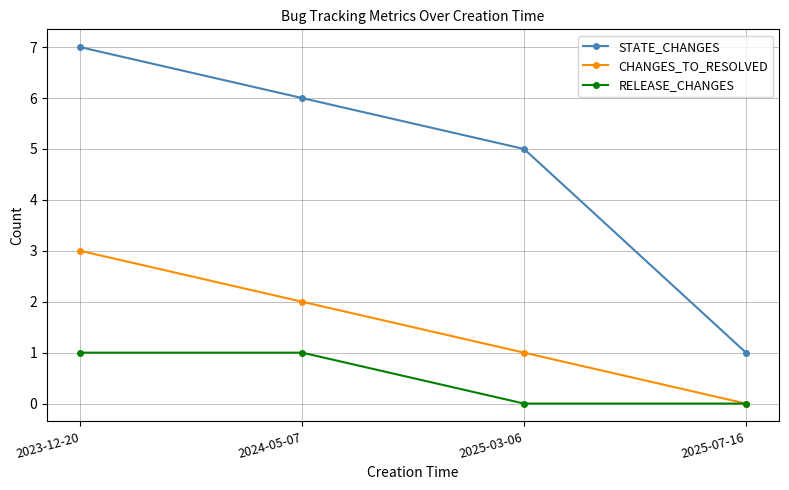

True or false: CHANGES_TO_RESOLVED has more than 2 interior local peaks.

False